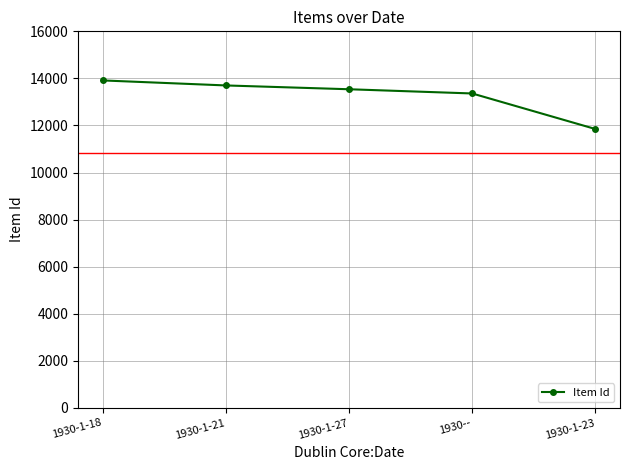

The chart shows a value of 13360 at 1930--. True or false?

True